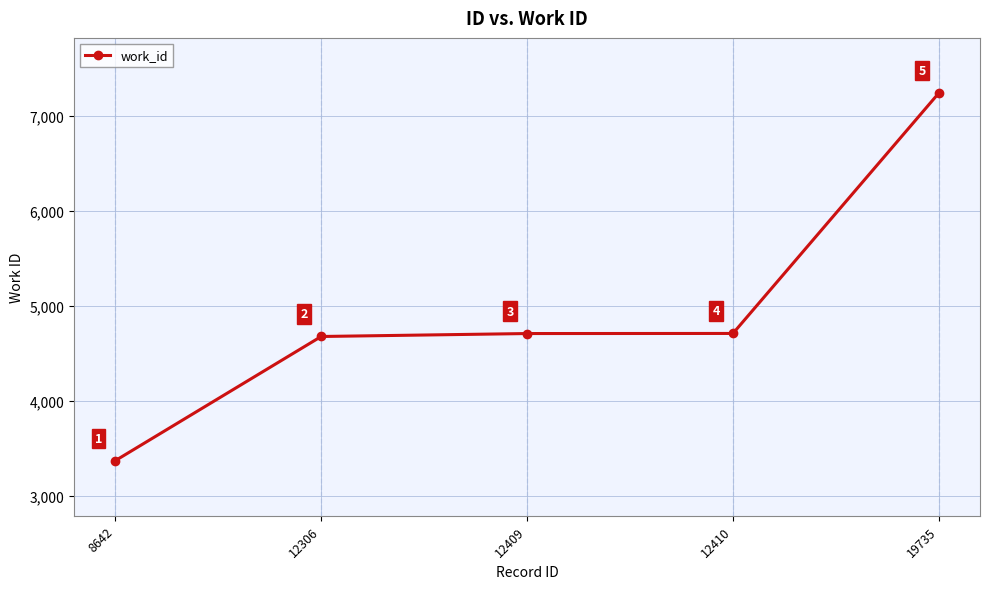

Count the number of data series in this chart.

1